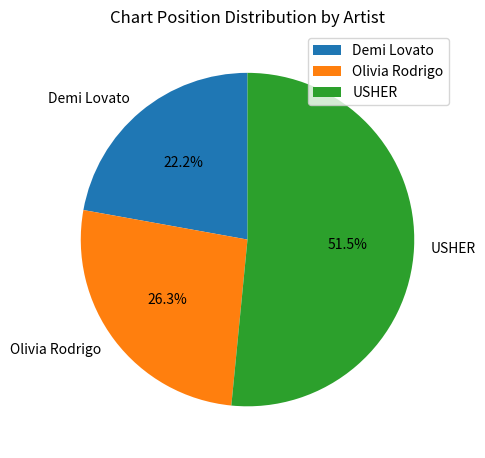

Which slice is the smallest?

Demi Lovato